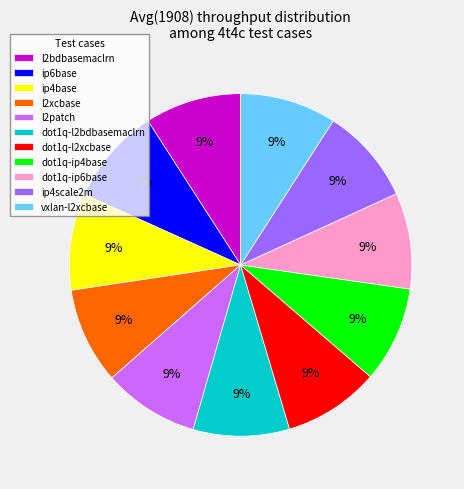

What is the ratio of the value at dot1q-l2bdbasemaclrn to the value at dot1q-ip6base?

1.0